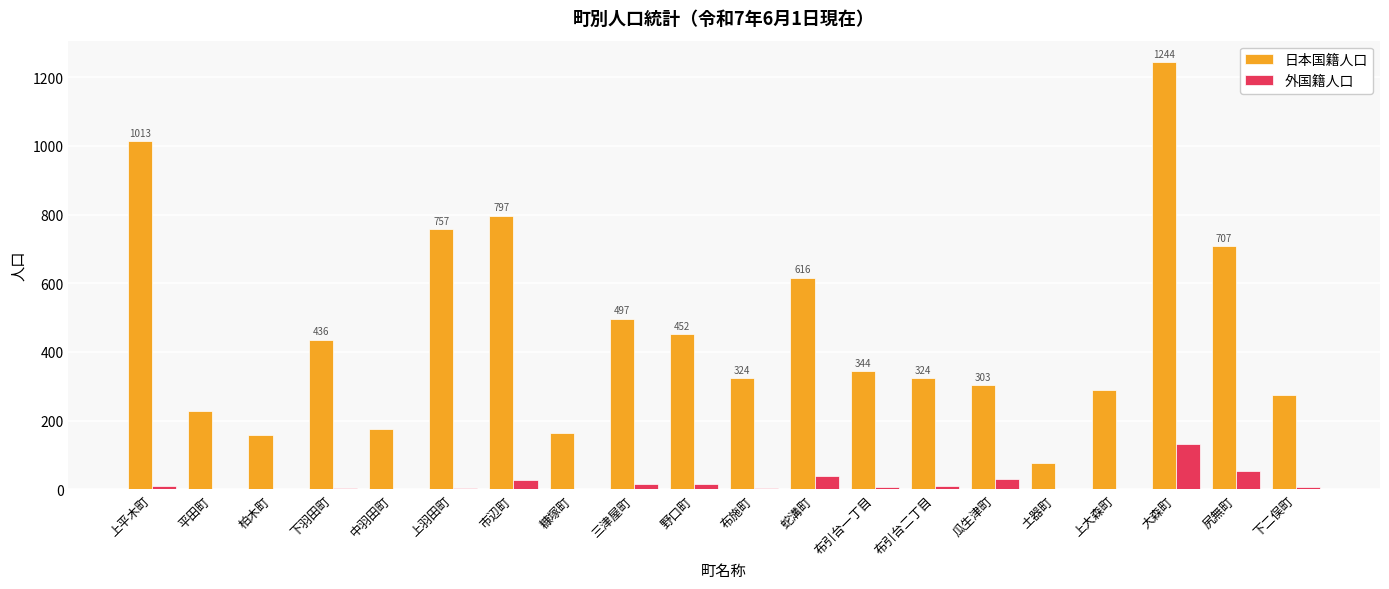

Does the chart contain stacked bars?

No